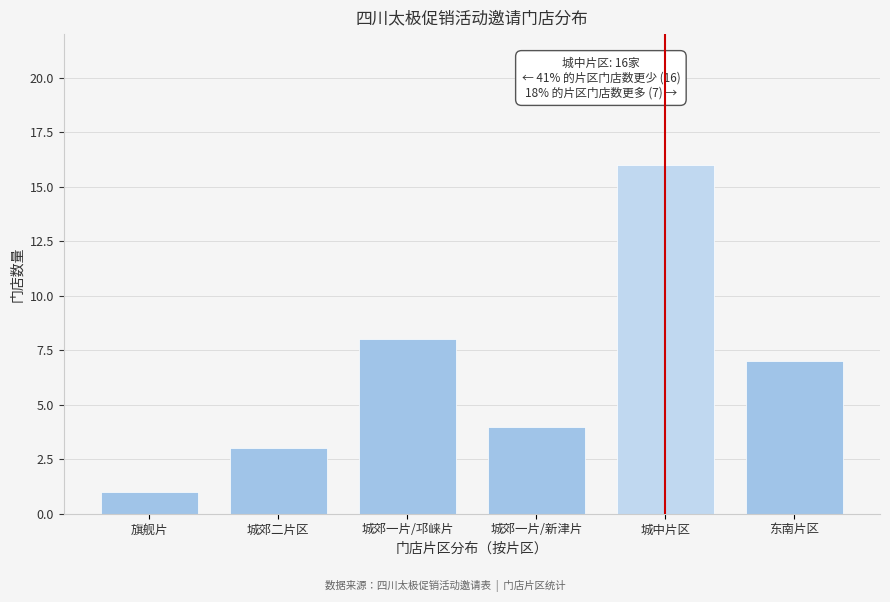

Reading left to right, transcribe all the data shown in this chart.

旗舰片=1	城郊二片区=3	城郊一片/邛崃片=8	城郊一片/新津片=4	城中片区=16	东南片区=7